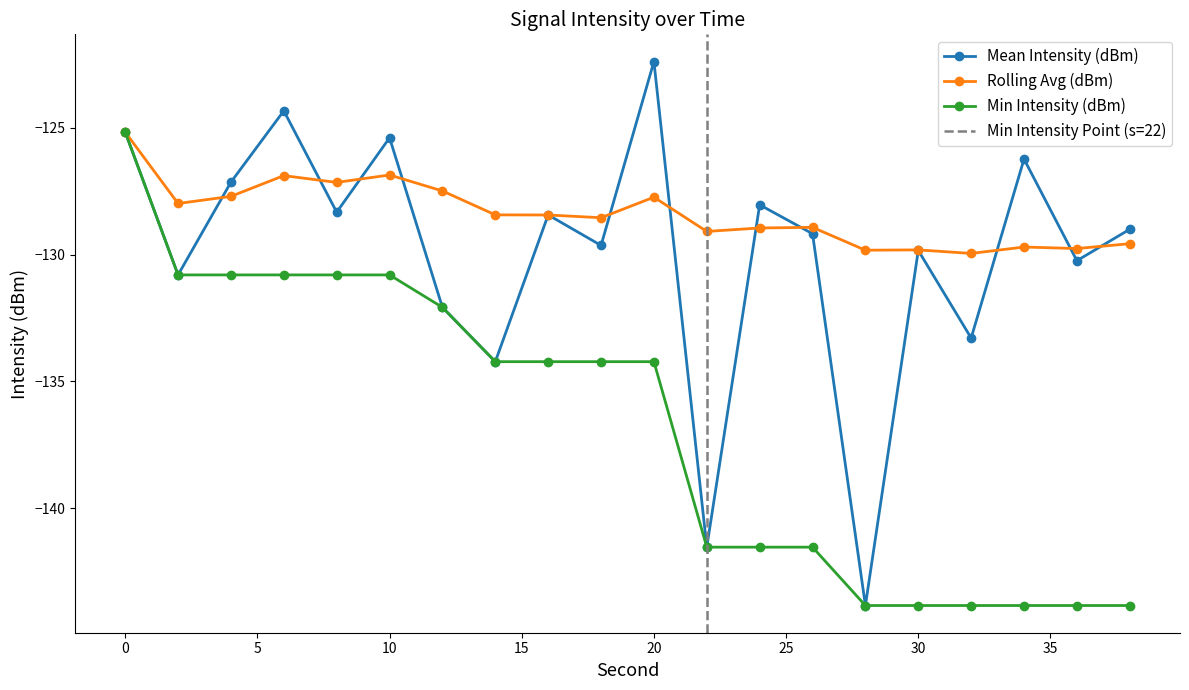

List the labels in order of Rolling Avg (dBm) value, smallest first.

32, 28, 30, 36, 34, 38, 22, 24, 26, 18, 16, 14, 2, 20, 4, 12, 8, 6, 10, 0